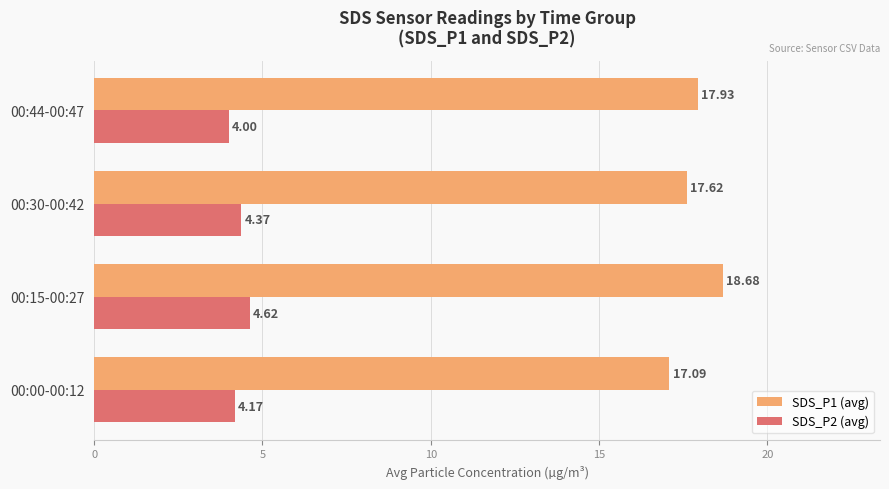

List the series in order of their peak value, lowest first.

SDS_P2 (avg), SDS_P1 (avg)